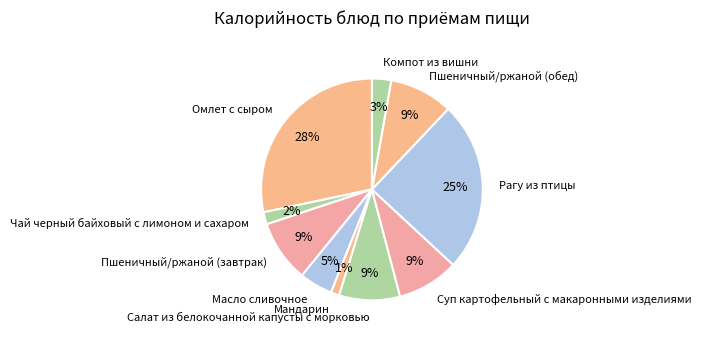

Which category has the biggest portion of the pie?

Омлет с сыром